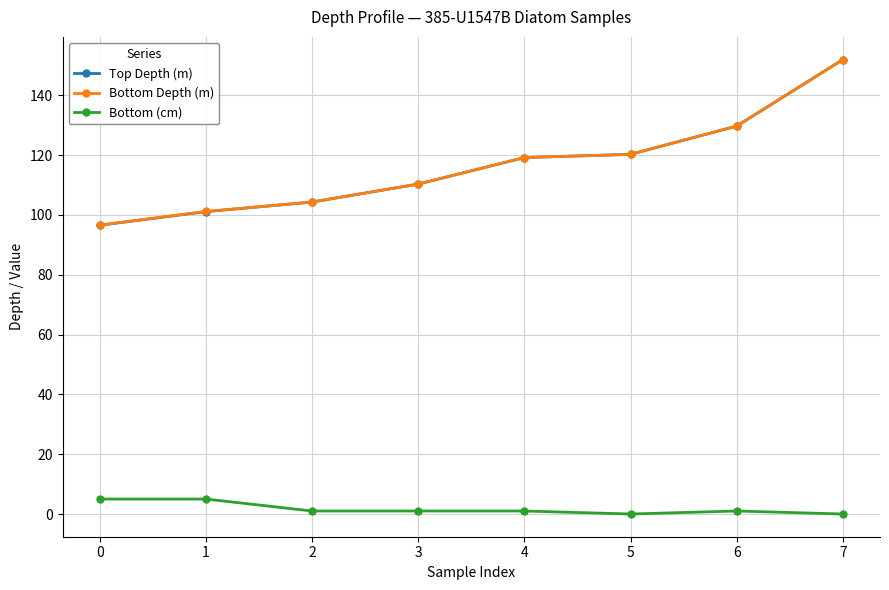

Read the Bottom Depth (m) value at 2.

104.3